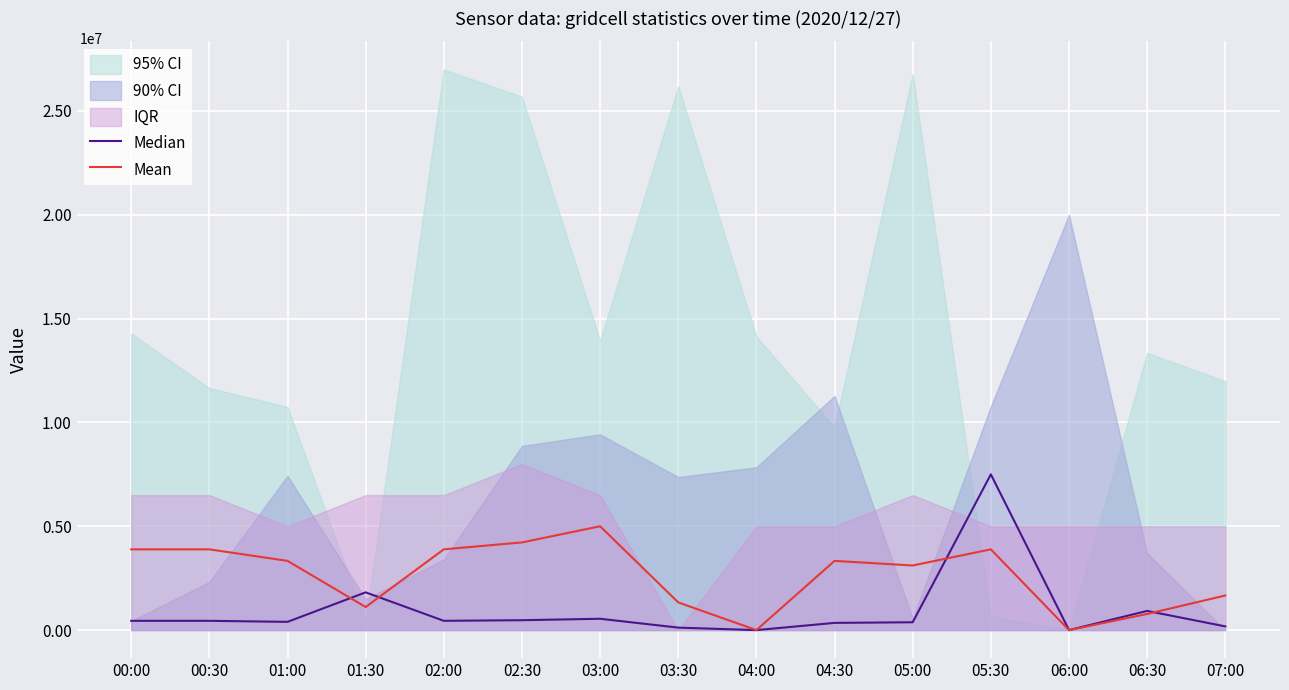

Where is the first local minimum for Median?

01:00